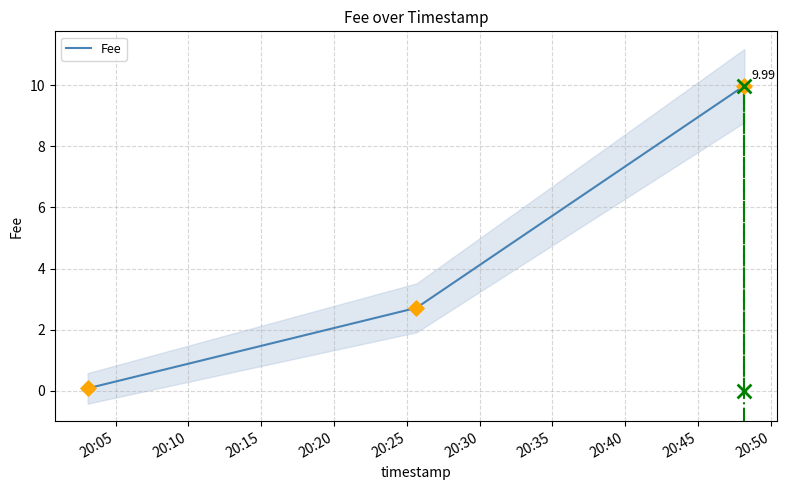

How many values in the Fee series exceed 2?

2